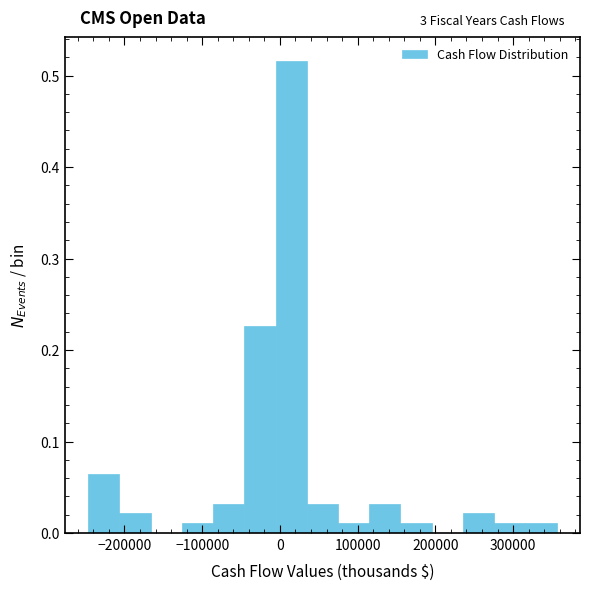

Which range on the x-axis has the tallest bar?

-10000 to 30000